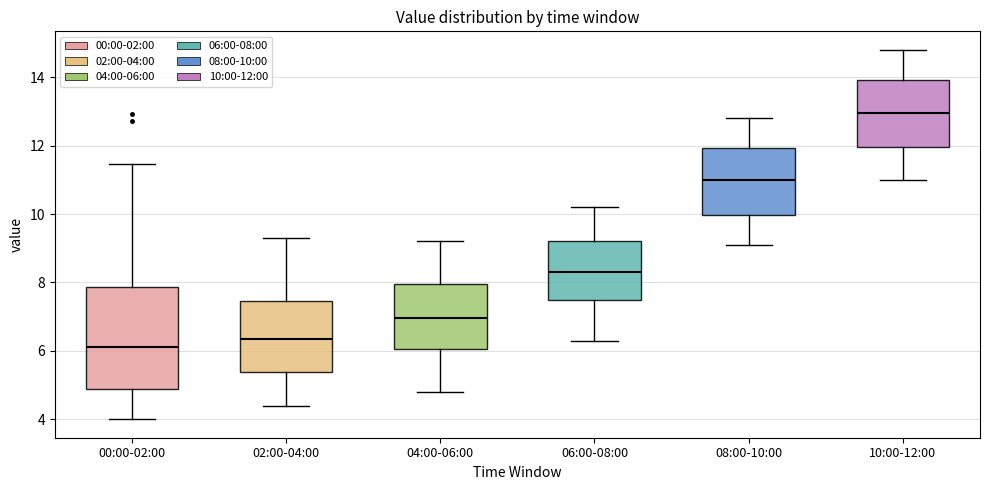

Where does the lower whisker of the box for 08:00-10:00 end on the y-axis? The values are not printed on the chart, so give them approximately, as read against the axis.

9.2